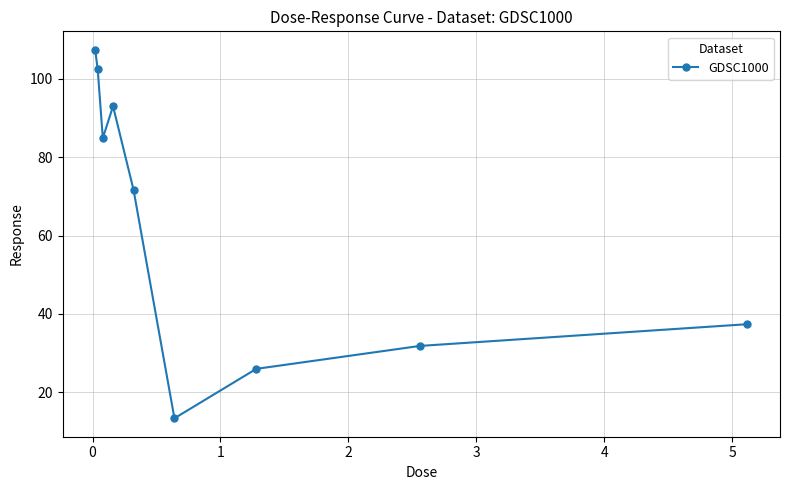

How many lines are shown in the chart?

1